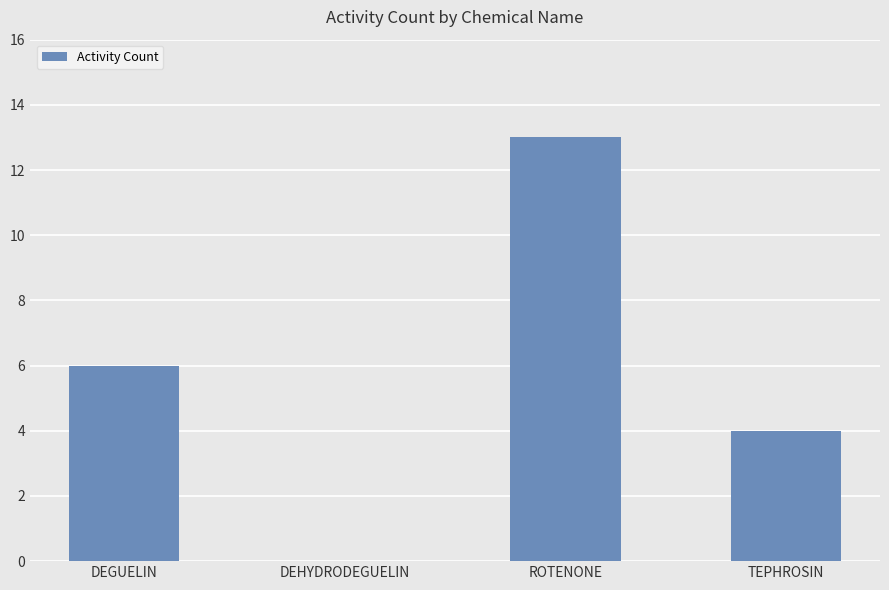

What value does the data have at DEGUELIN?

6